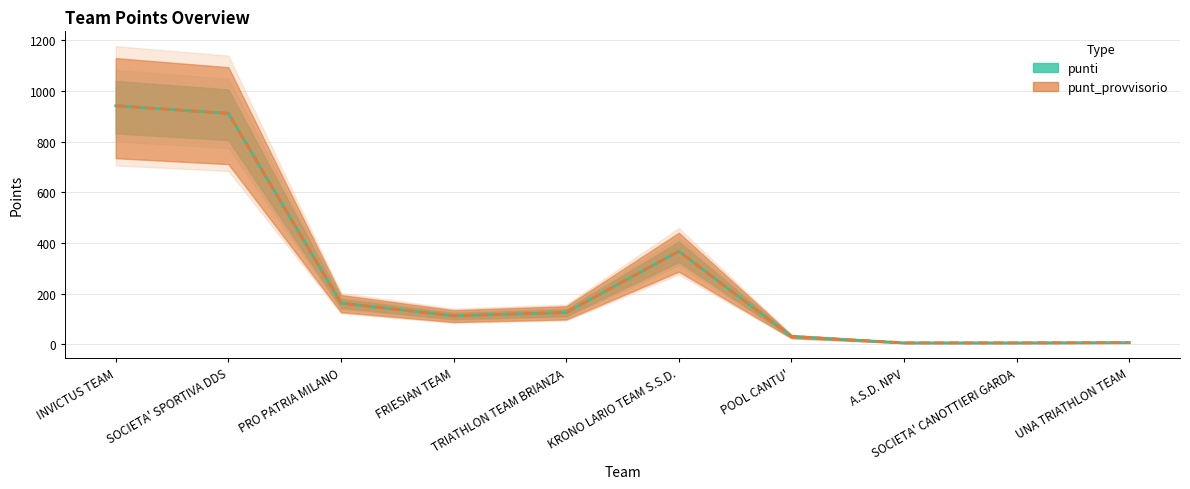

What is the lowest value of the punt_provvisorio (center) series?

5